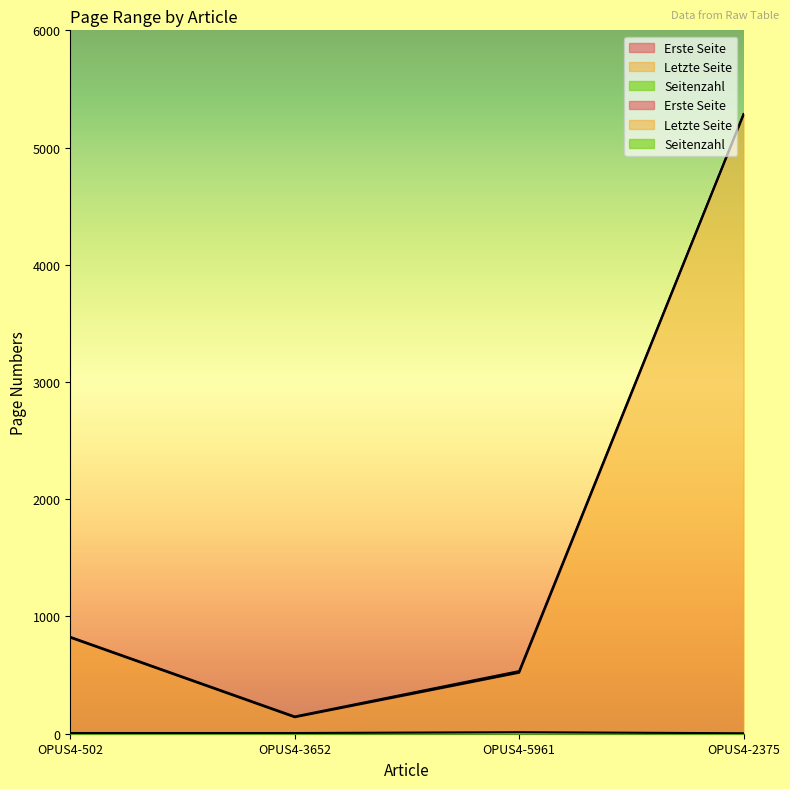

True or false: Letzte Seite and Seitenzahl intersect in this chart.

False